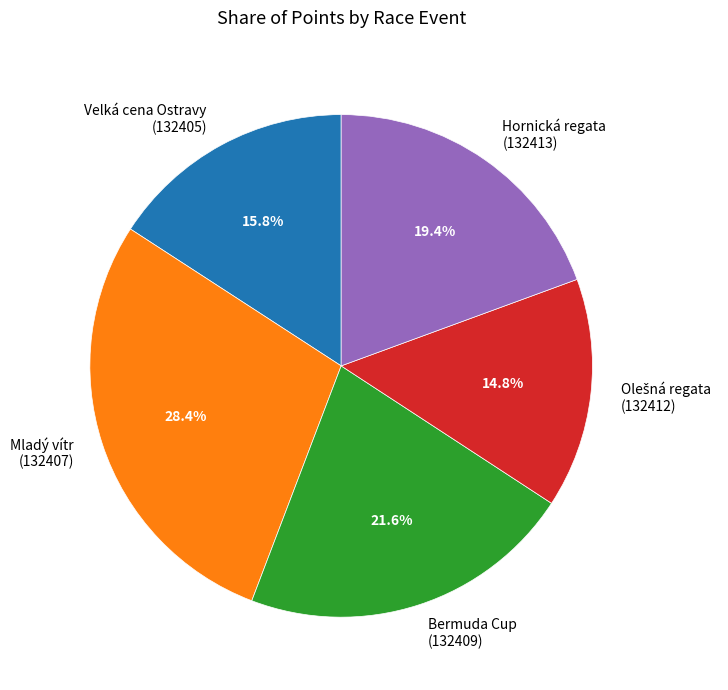

Combined, what portion of the pie is Hornická regata (132413) and Velká cena Ostravy (132405)?

35.2%